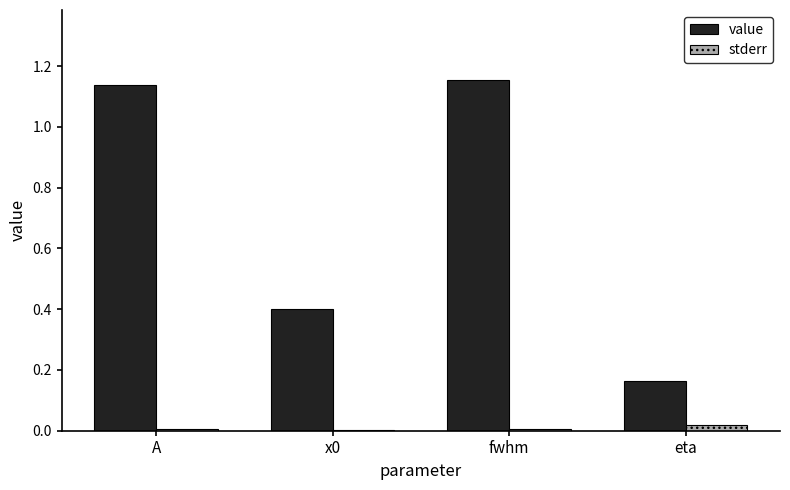

Is the value of stderr at fwhm greater than the value of value at x0?

No